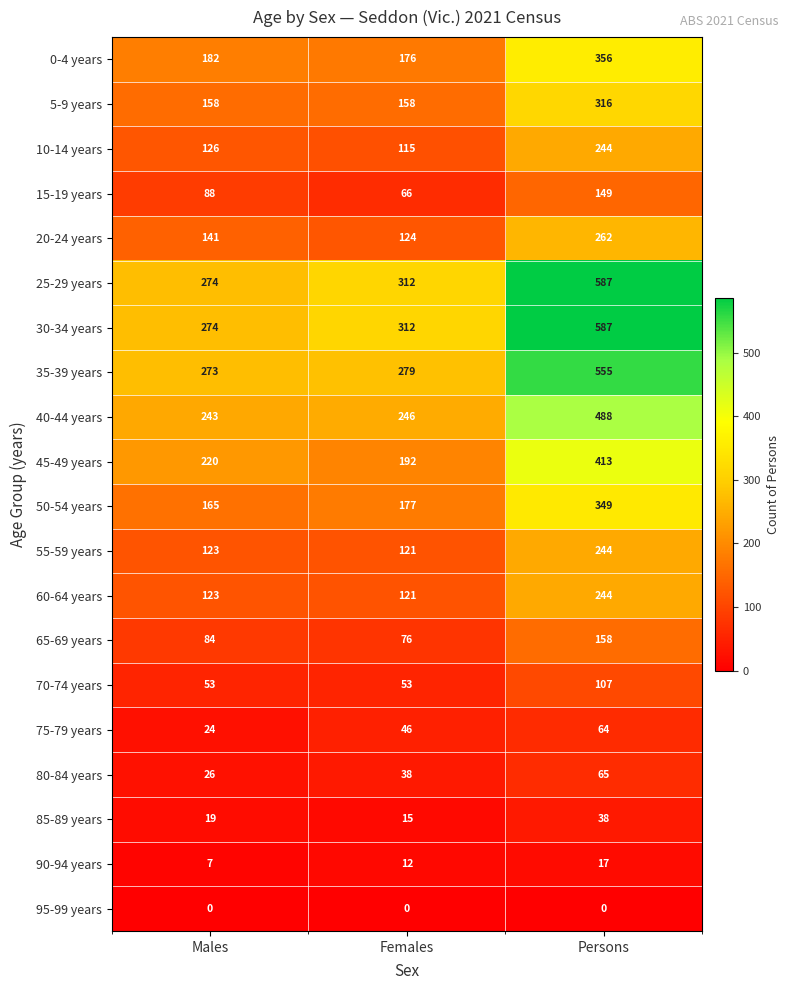

The 40-44 years series shows 246 at Females. True or false?

True